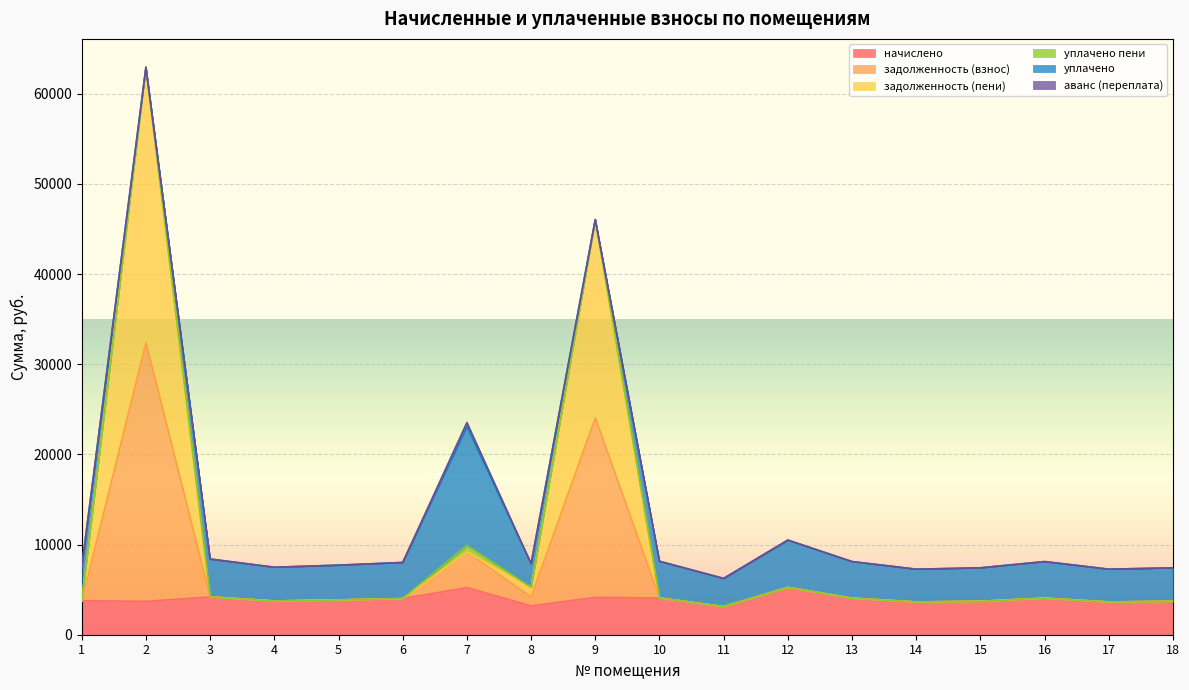

What is the total value across all series at 14?

7269.8